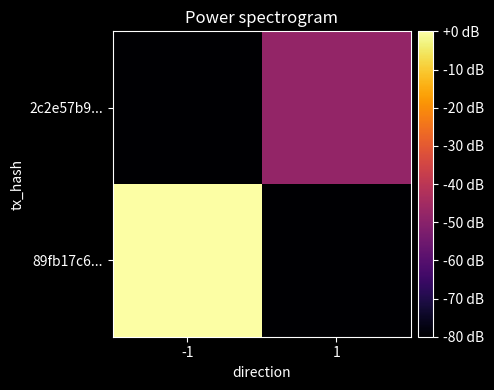

At which category is the sum across all series the highest?

-1